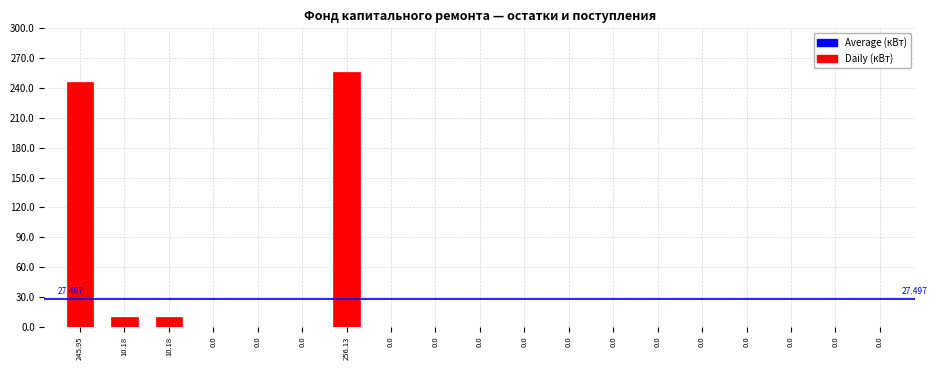

How many series are shown in this chart?

1